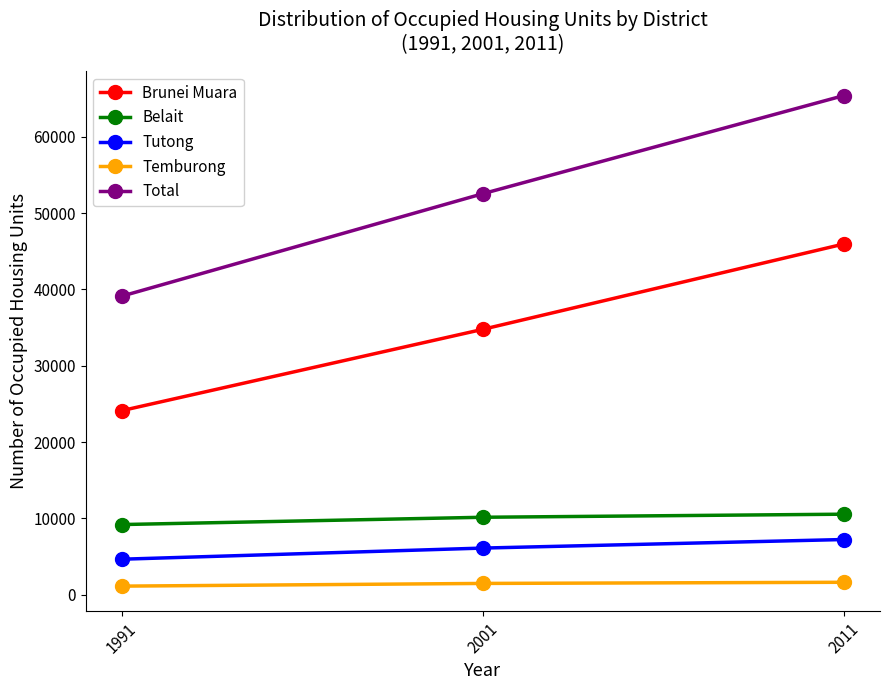

What is the difference between the second highest and minimum values in the Belait series?

955